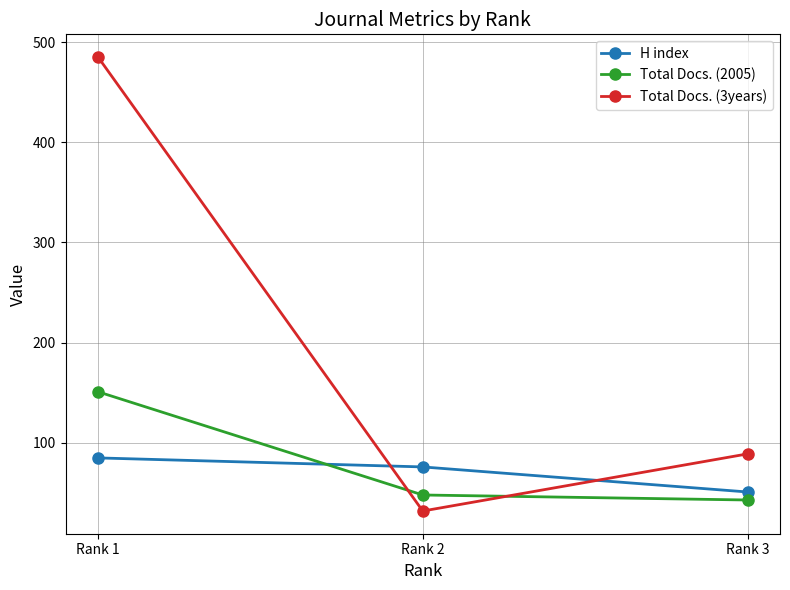

What is the difference between the Total Docs. (2005) values at Rank 3 and Rank 2?

5